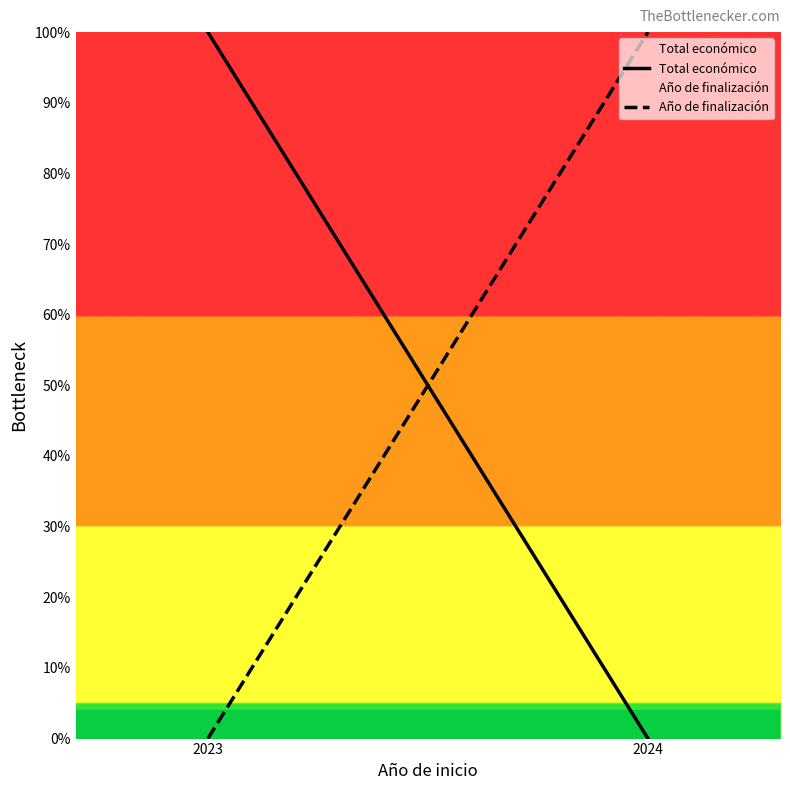

Which series has the largest total across all categories?

Total económico